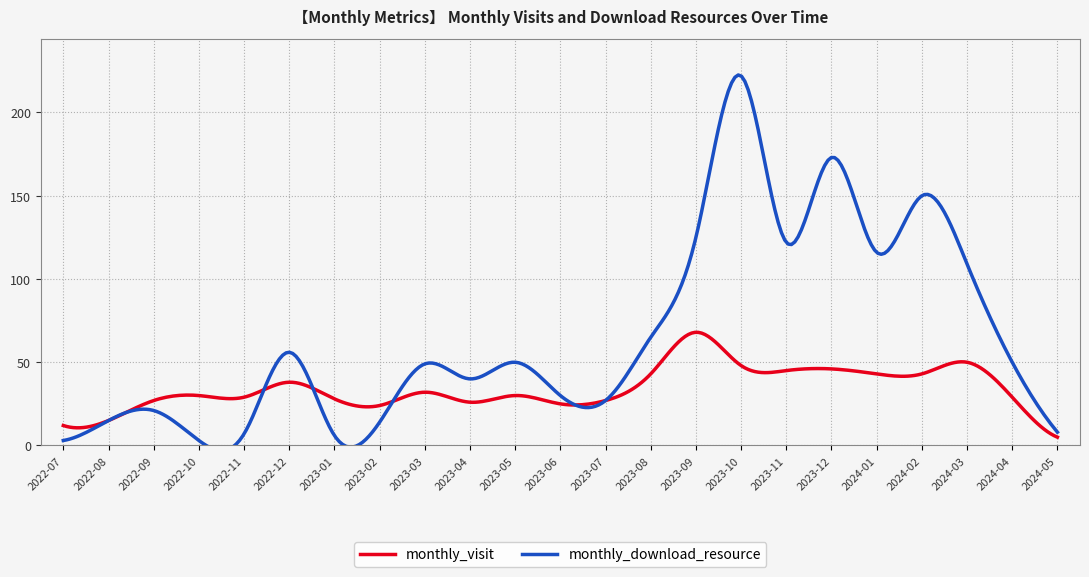

What is the sum of the monthly_download_resource values at 2024-03 and 2024-01?

225